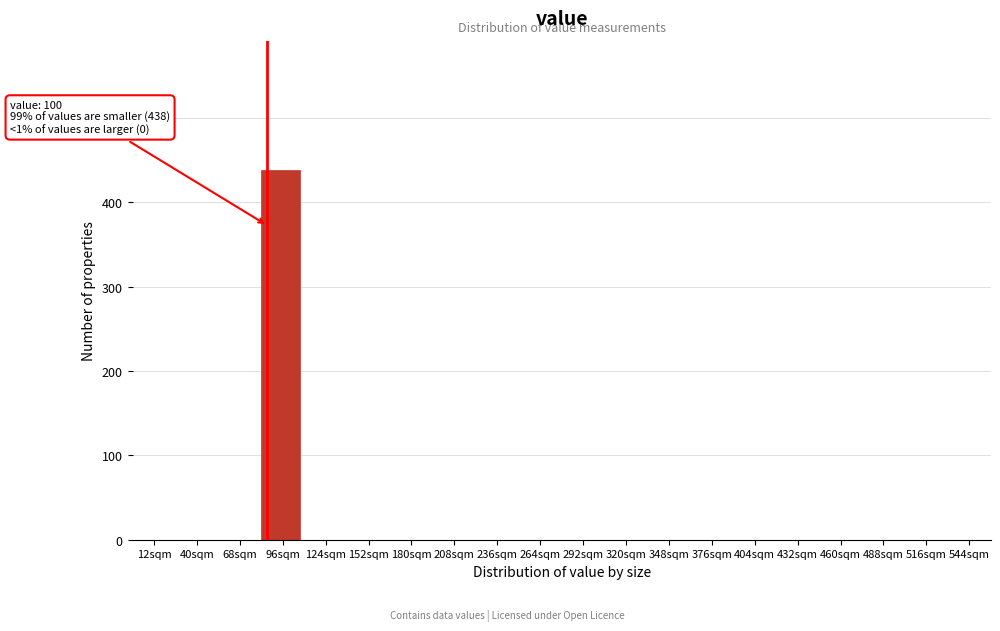

Reading right to left, list all the values displayed in this chart.

544sqm=0	516sqm=0	488sqm=0	460sqm=0	432sqm=0	404sqm=0	376sqm=0	348sqm=0	320sqm=0	292sqm=0	264sqm=0	236sqm=0	208sqm=0	180sqm=0	152sqm=0	124sqm=0	96sqm=438	68sqm=0	40sqm=0	12sqm=0